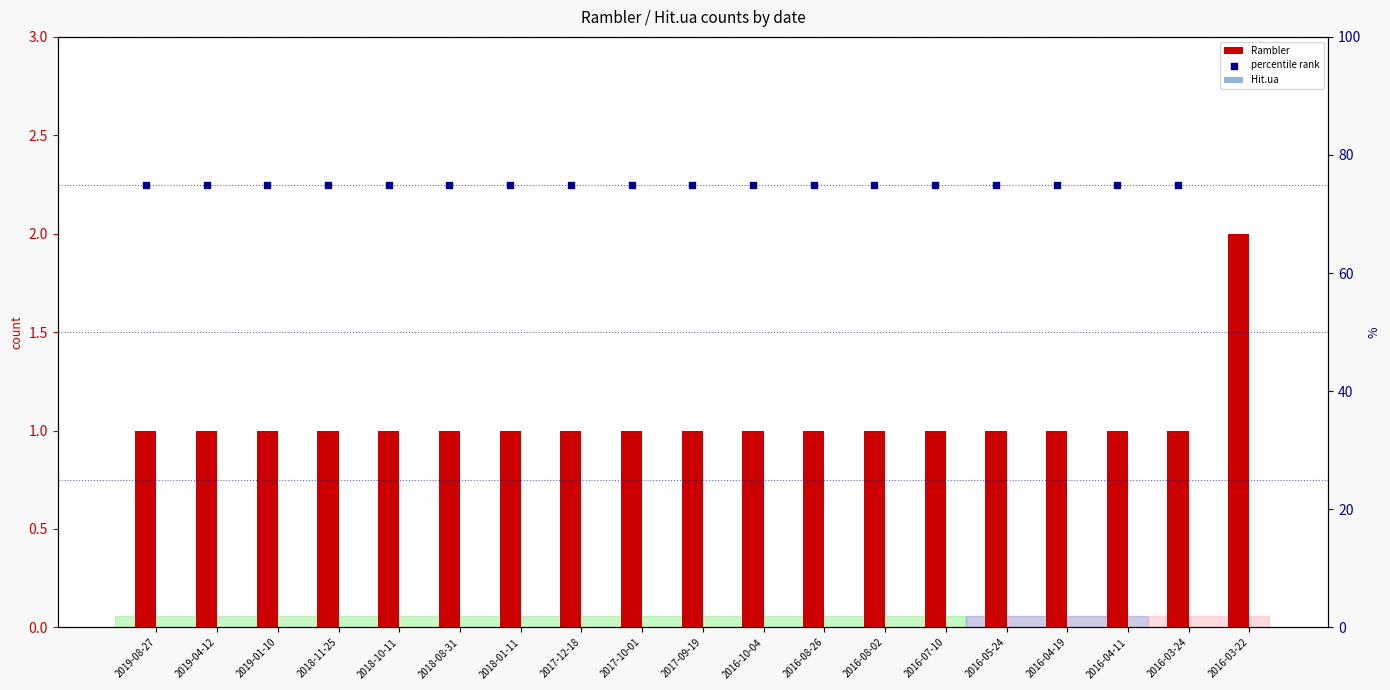

Which series contains the lowest Y value?

Hit.ua